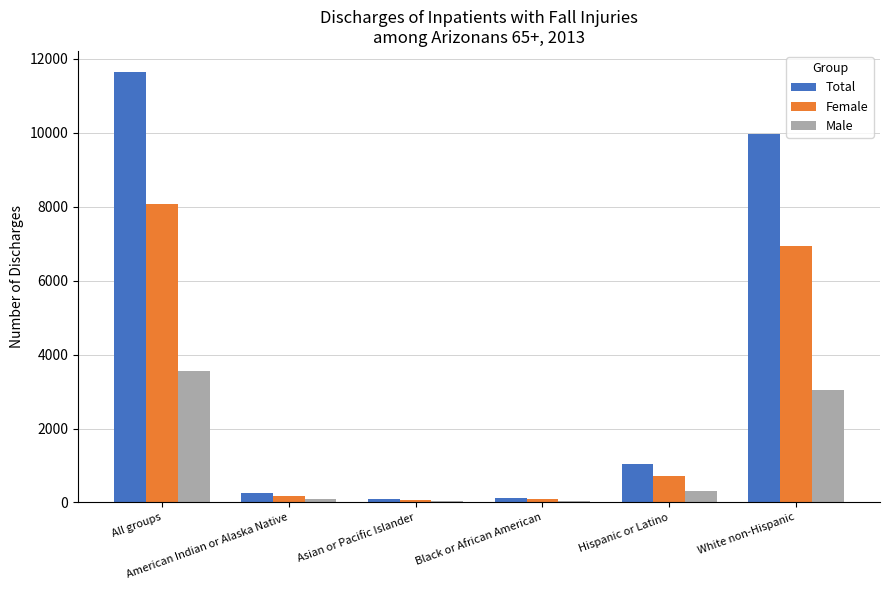

How many groups of bars are there?

6